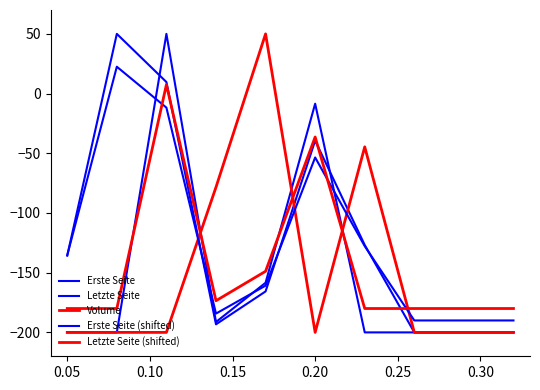

Which series has the largest range (max minus min)?

Erste Seite